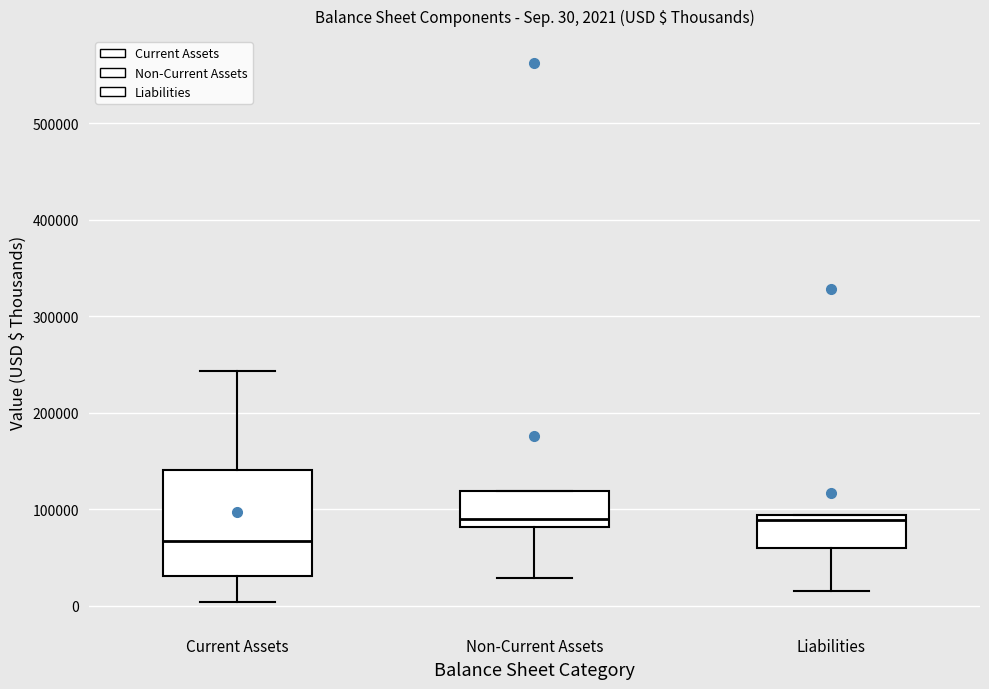

Comparing the boxes themselves (not the whiskers), which one is the tallest?

Current Assets